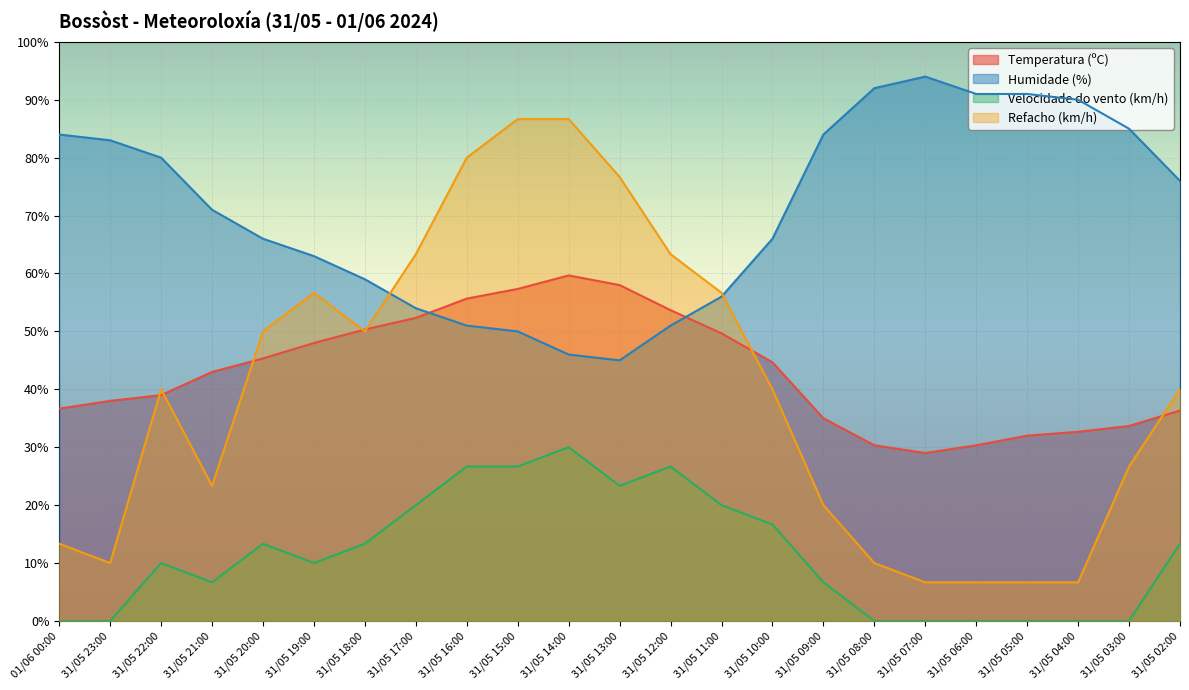

Reading left to right, transcribe all the data shown in this chart.

Temperatura (ºC): 36.7	38.0	39.0	43.0	45.3	48.0	50.3	52.3	55.7	57.3	59.7	58.0	53.7	49.7	44.7	35.0	30.3	29.0	30.3	32.0	32.7	33.7	36.3
Humidade (%): 84.0	83.0	80.0	71.0	66.0	63.0	59.0	54.0	51.0	50.0	46.0	45.0	51.0	56.0	66.0	84.0	92.0	94.0	91.0	91.0	90.0	85.0	76.0
Velocidade do vento (km/h): 0.0	0.0	10.0	6.7	13.3	10.0	13.3	20.0	26.7	26.7	30.0	23.3	26.7	20.0	16.7	6.7	0.0	0.0	0.0	0.0	0.0	0.0	13.3
Refacho (km/h): 13.3	10.0	40.0	23.3	50.0	56.7	50.0	63.3	80.0	86.7	86.7	76.7	63.3	56.7	40.0	20.0	10.0	6.7	6.7	6.7	6.7	26.7	40.0